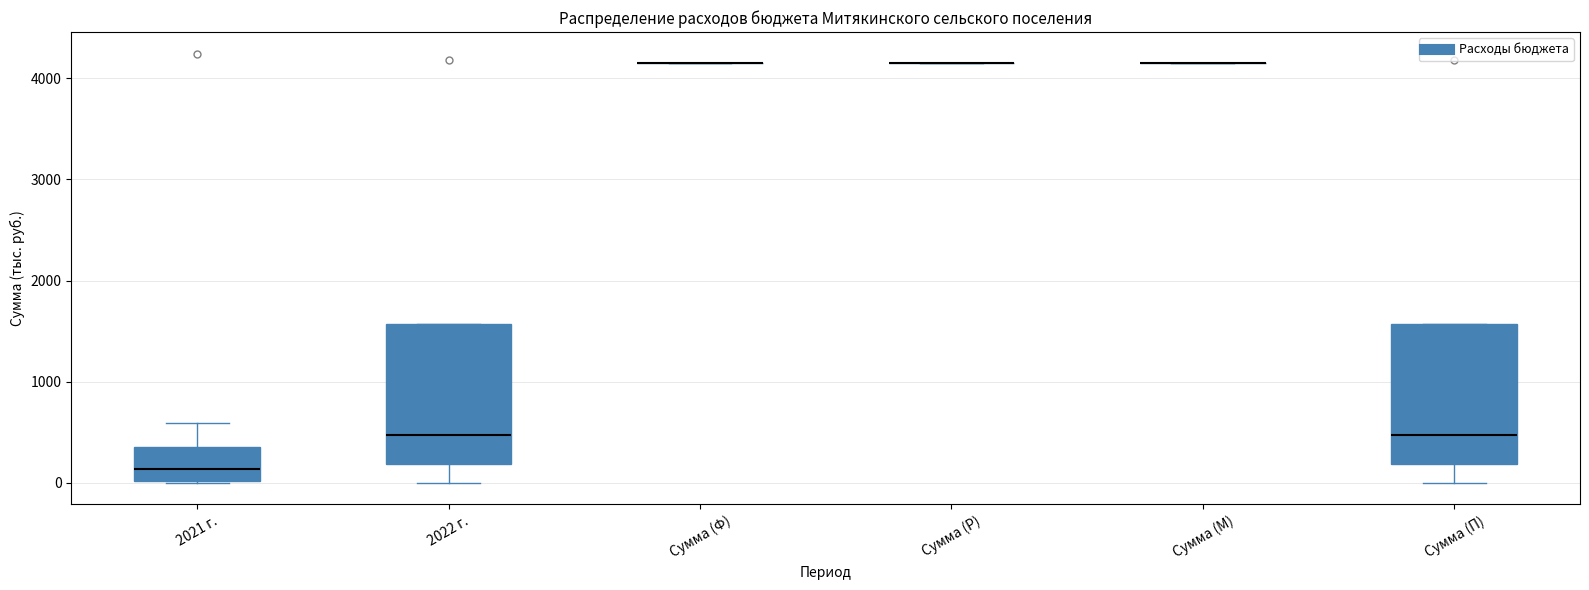

Reading left to right, read every box against the y-axis: the position of its median line, the range the box covers, and the ends of its whiskers. The values are not printed on the chart, so give them approximately, as read against the axis.

2021 г.: median 100, box 0 to 400, whiskers 0 to 600
2022 г.: median 500, box 200 to 1600, whiskers 0 to 1600
Сумма (Ф): box collapsed to a line at 4100, whiskers 4100 to 4100
Сумма (Р): box collapsed to a line at 4100, whiskers 4100 to 4100
Сумма (М): box collapsed to a line at 4100, whiskers 4100 to 4100
Сумма (П): median 500, box 200 to 1600, whiskers 0 to 1600